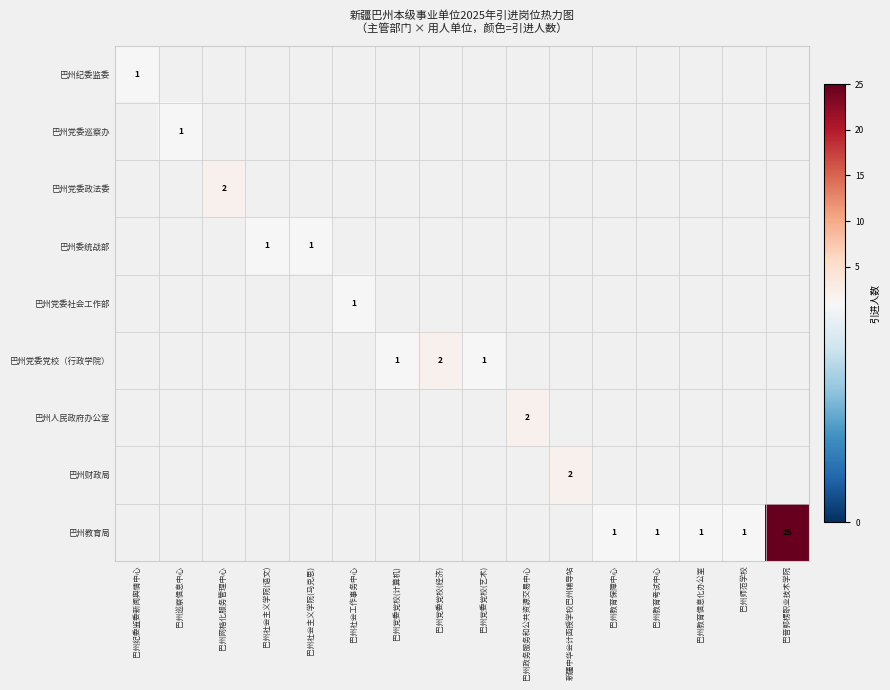

List the series in order of their peak value, lowest first.

巴州纪委监委, 巴州党委巡察办, 巴州党委政法委, 巴州委统战部, 巴州党委社会工作部, 巴州党委党校（行政学院）, 巴州人民政府办公室, 巴州财政局, 巴州教育局